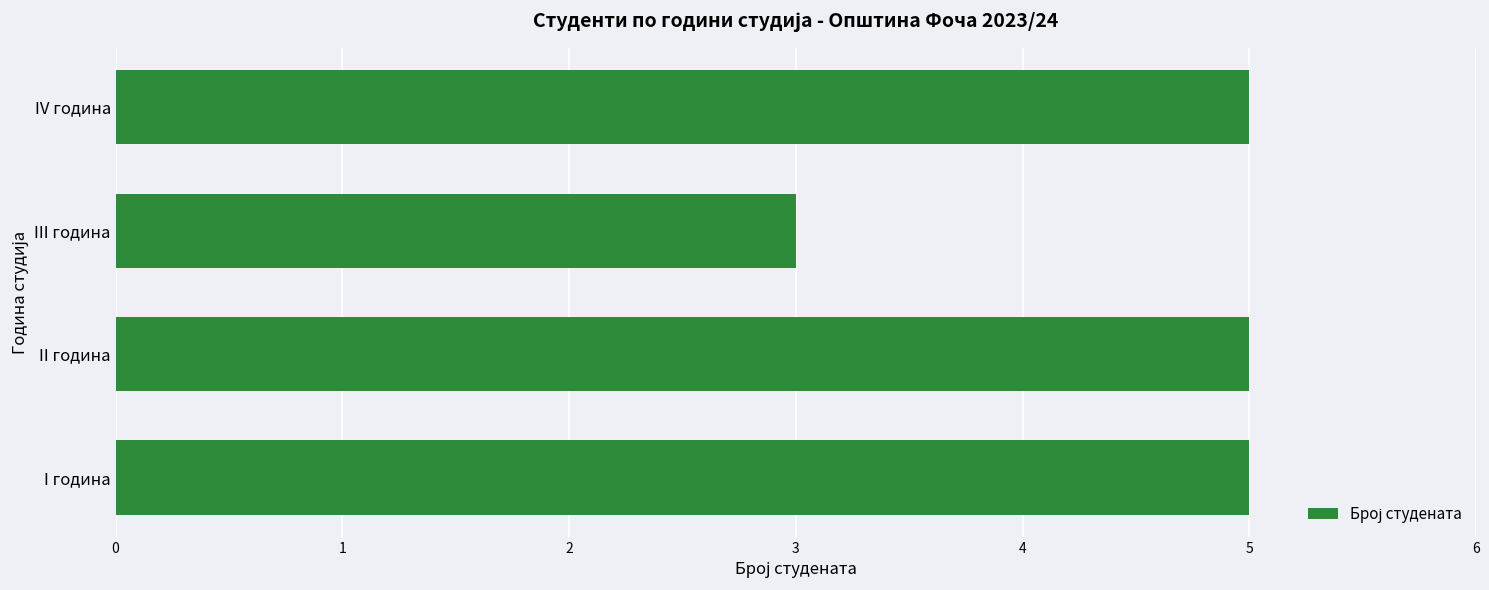

Reading top to bottom, transcribe all the data shown in this chart.

IV година=5	III година=3	II година=5	I година=5